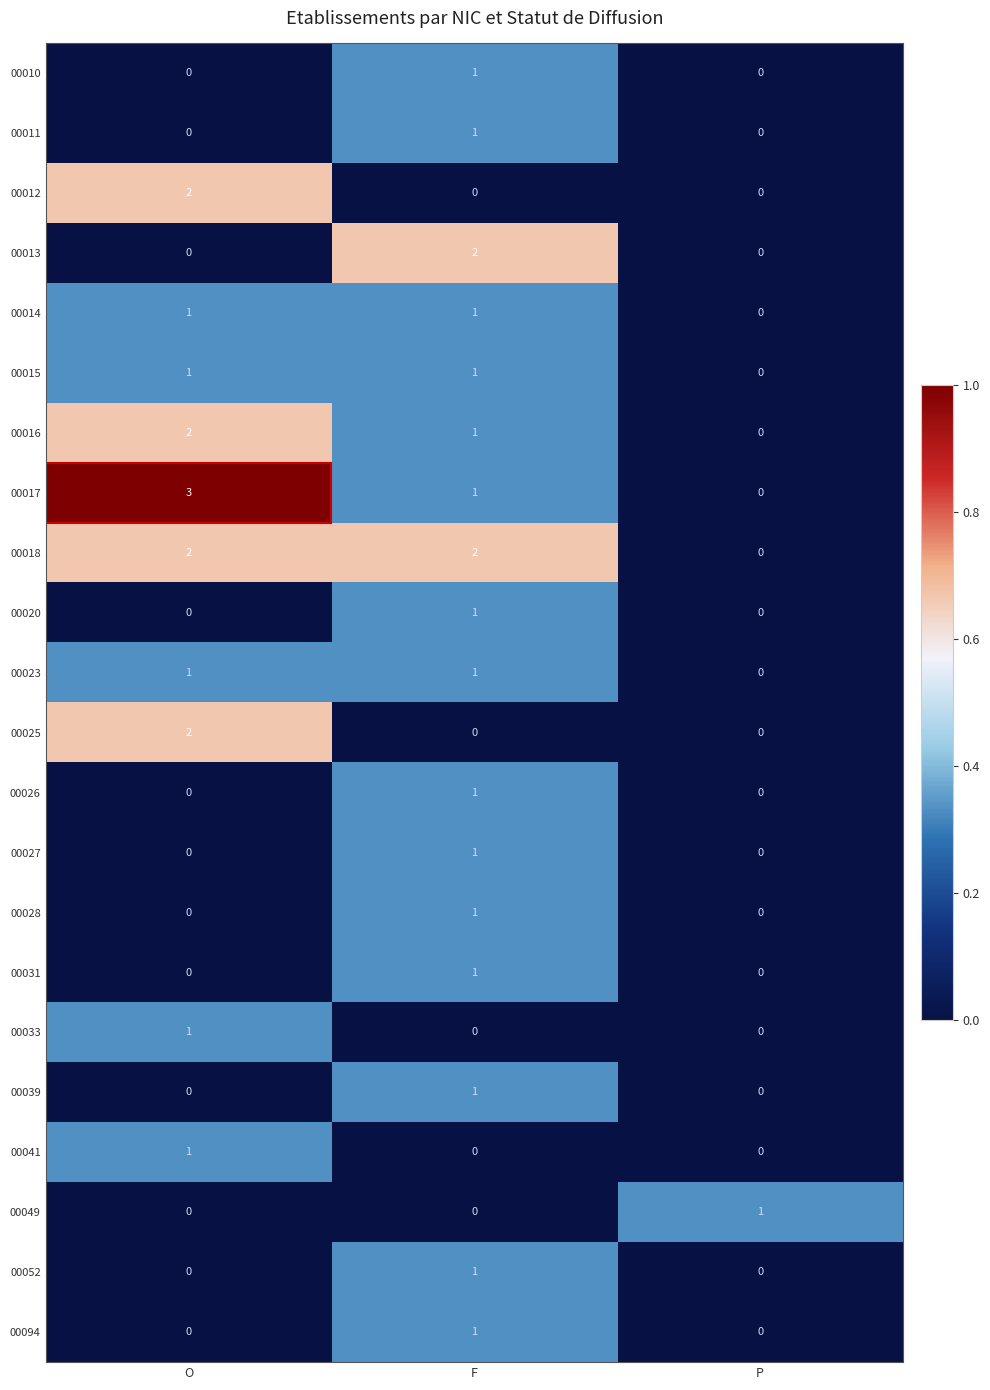

Which series has the widest spread of values?

00017